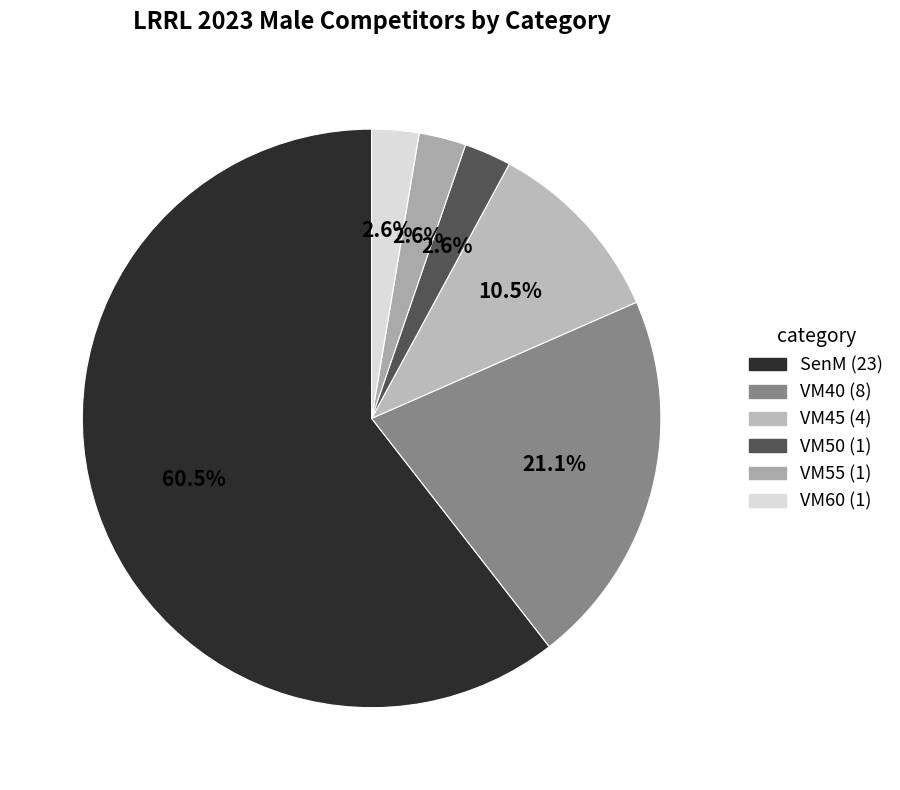

What is the ratio of the value at VM45 to the value at VM50?

4.0